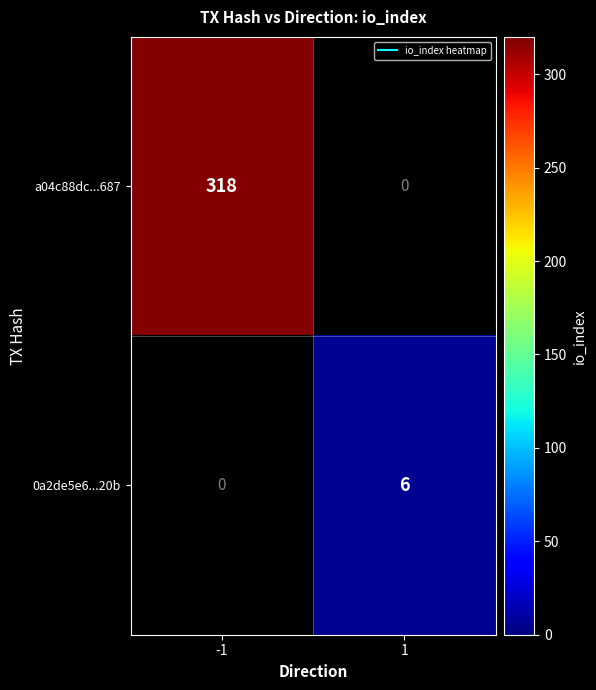

What is the minimum value shown in the chart?

6.0